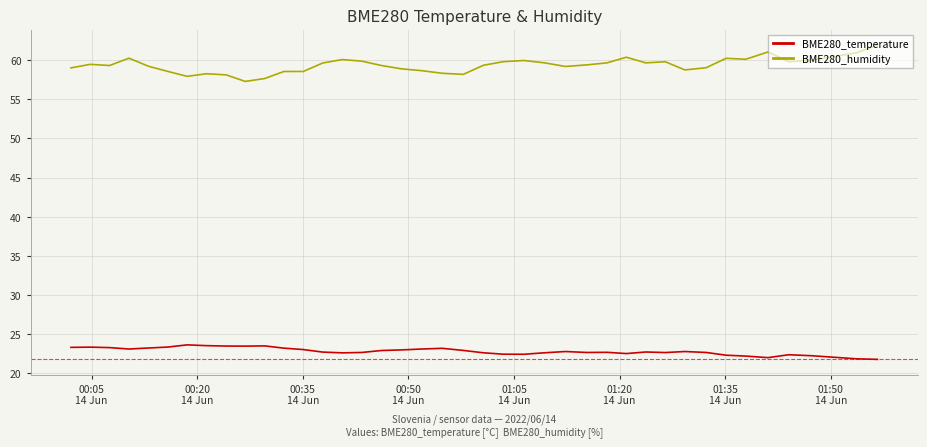

Which series has the largest total across all categories?

BME280_humidity